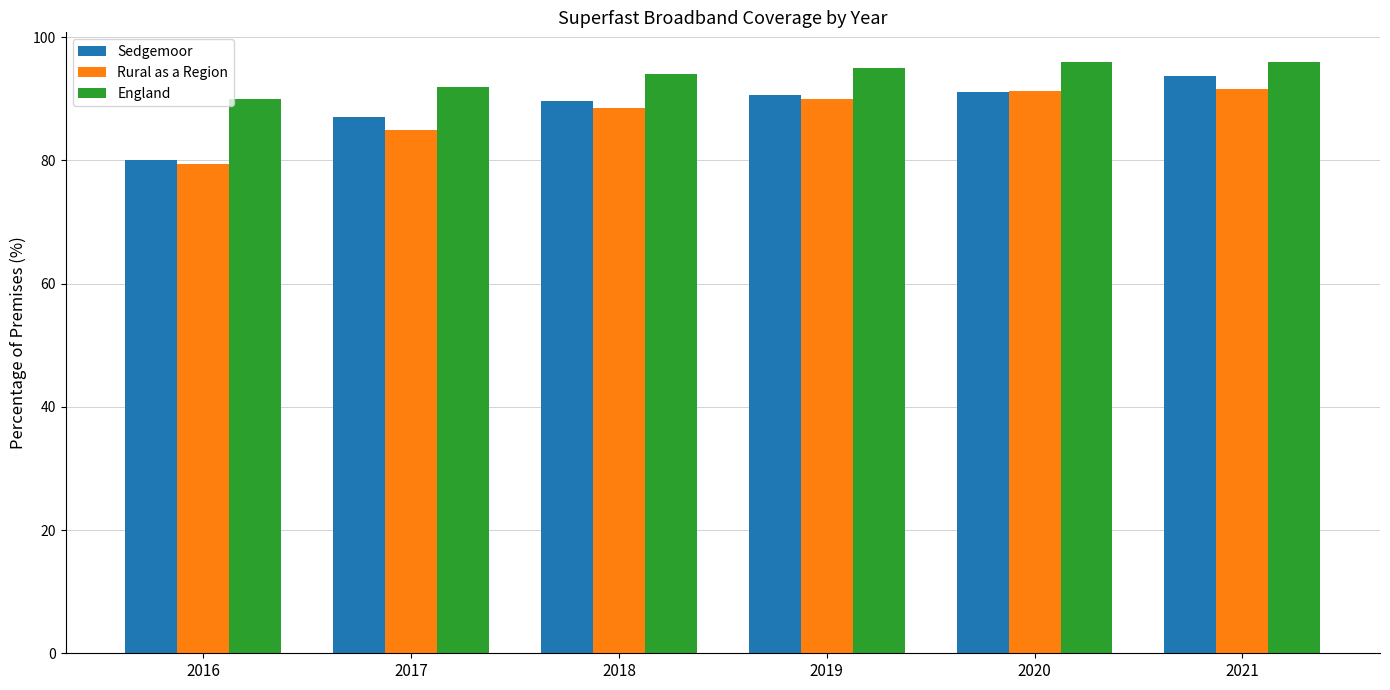

Is it true that Rural as a Region equals 141.4 at 2021?

False